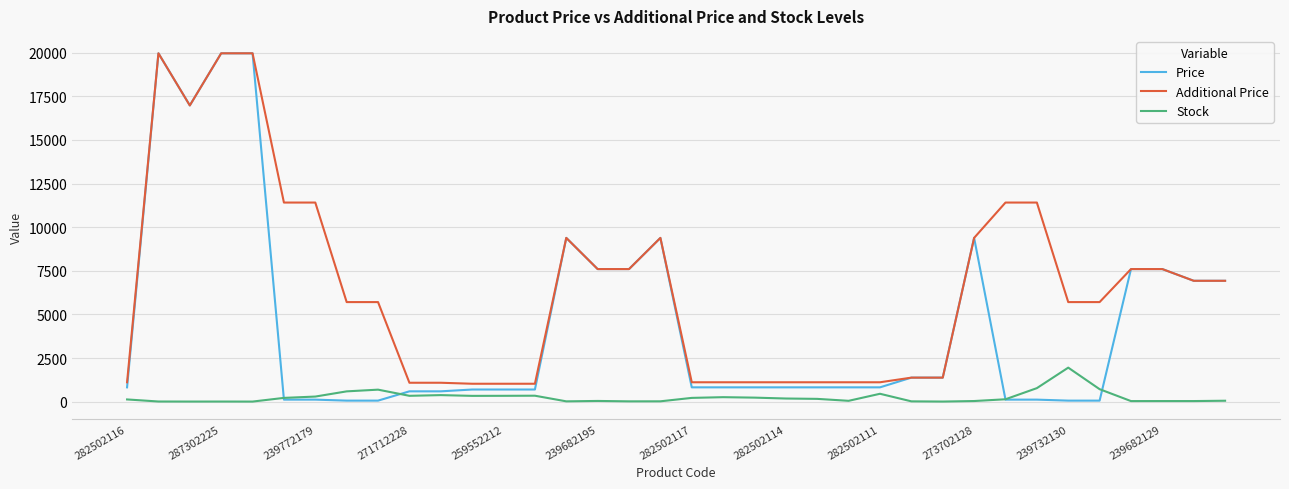

Which series has the widest spread of values?

Price